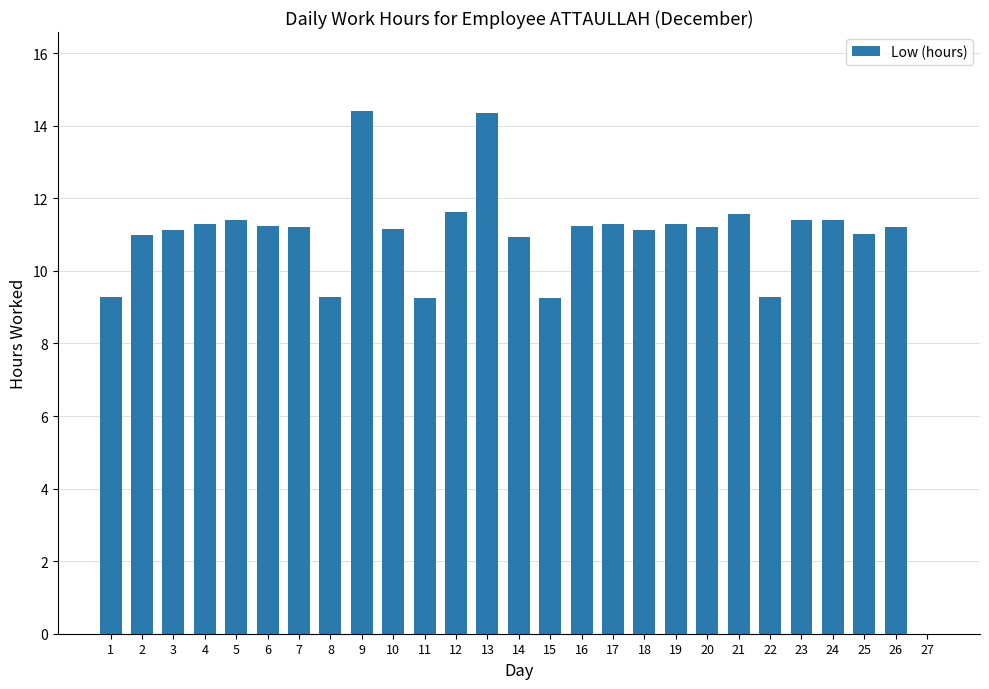

What is the greatest value displayed?

14.4